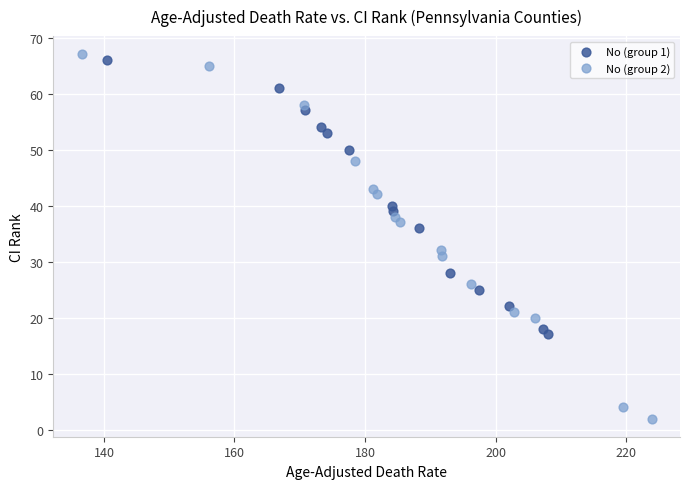

Which series contains the lowest Y value?

No (group 2)